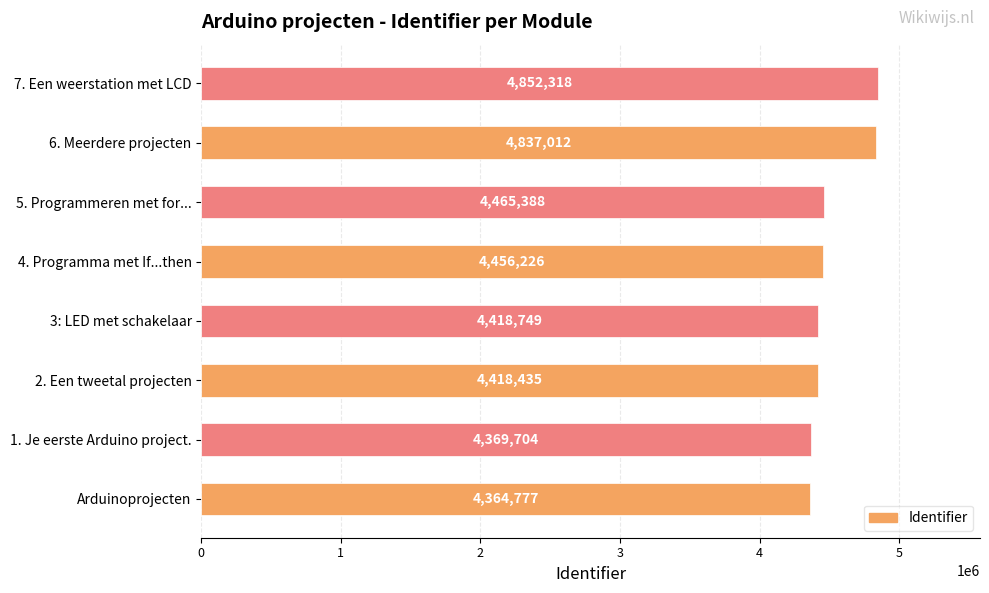

How many series are shown in this chart?

1